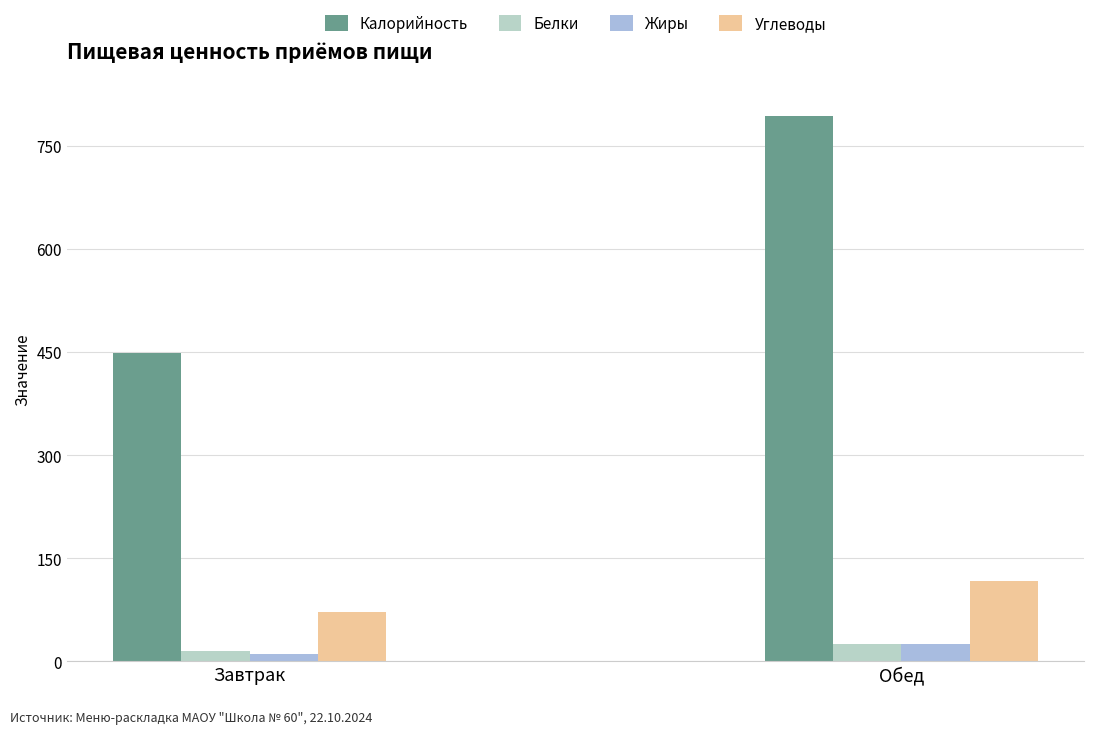

Rank the series at Обед from lowest to highest value.

Белки, Жиры, Углеводы, Калорийность